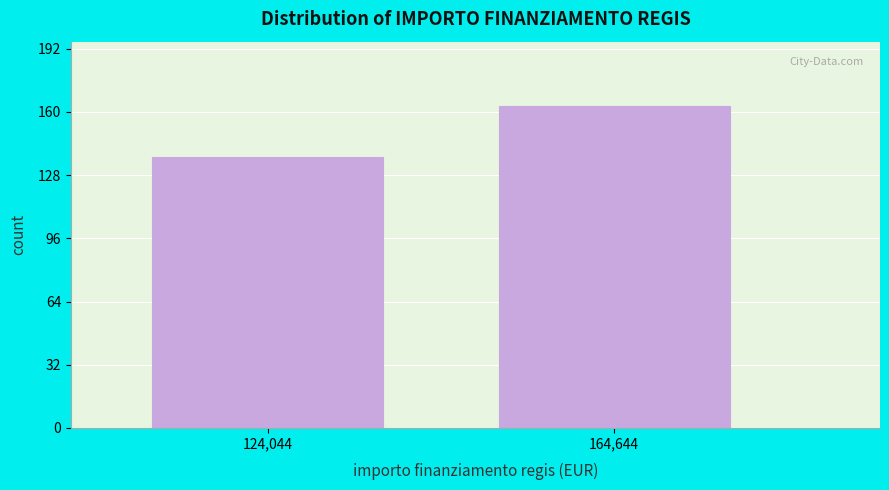

Reading left to right, extract all data points from this chart.

137	163